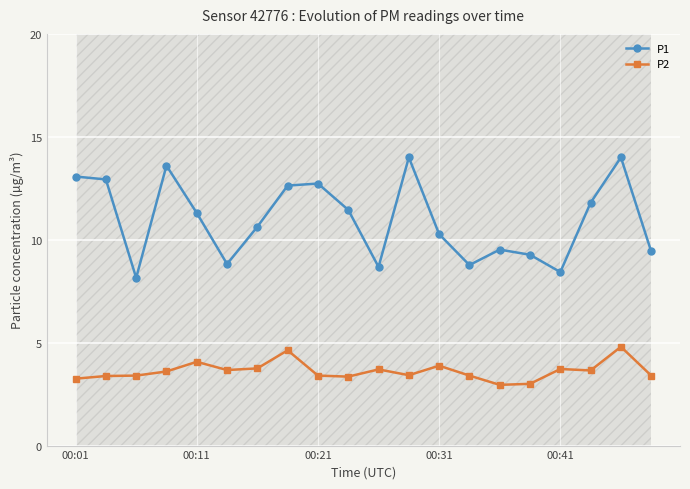

What is the difference between the second highest and second lowest values in the P2 series?

1.6